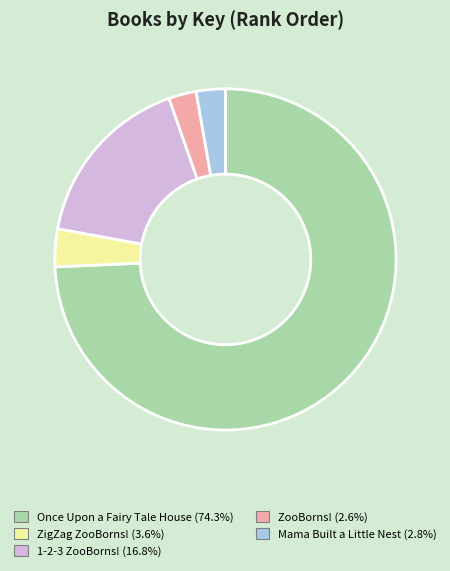

Do ZigZag ZooBorns! and Mama Built a Little Nest together represent more than half of the pie?

No